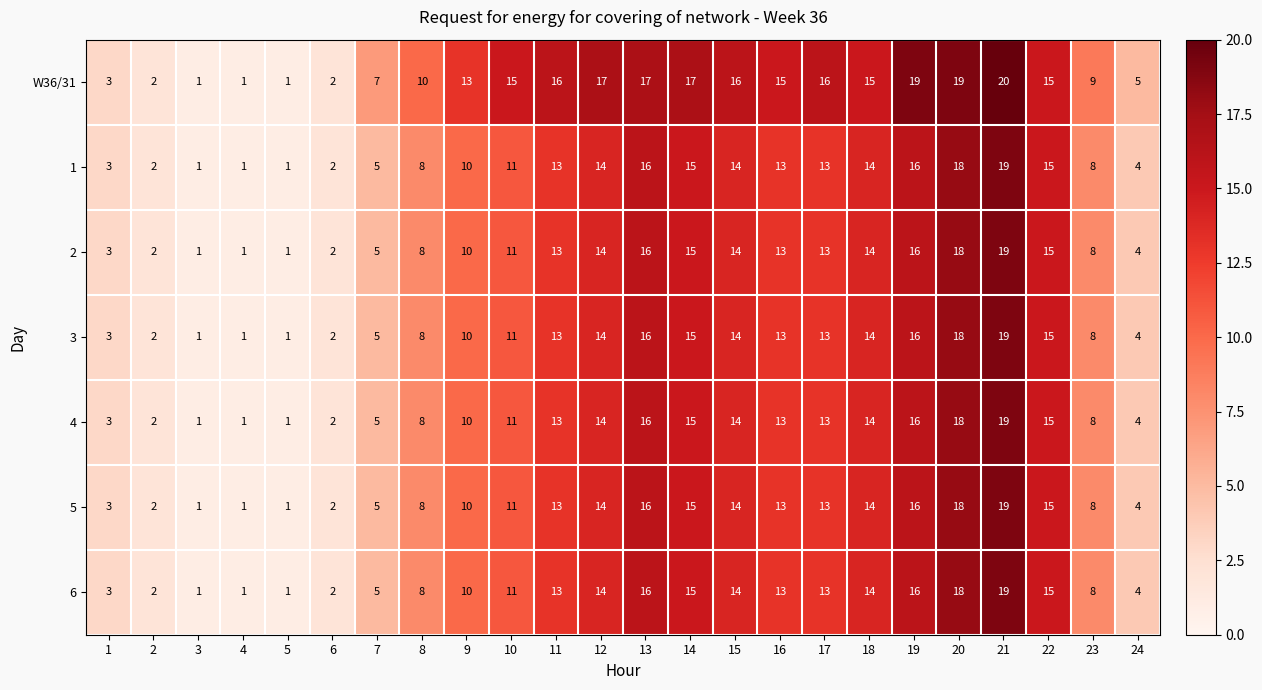

What is the difference between the second highest and second lowest values in the 4 series?

17